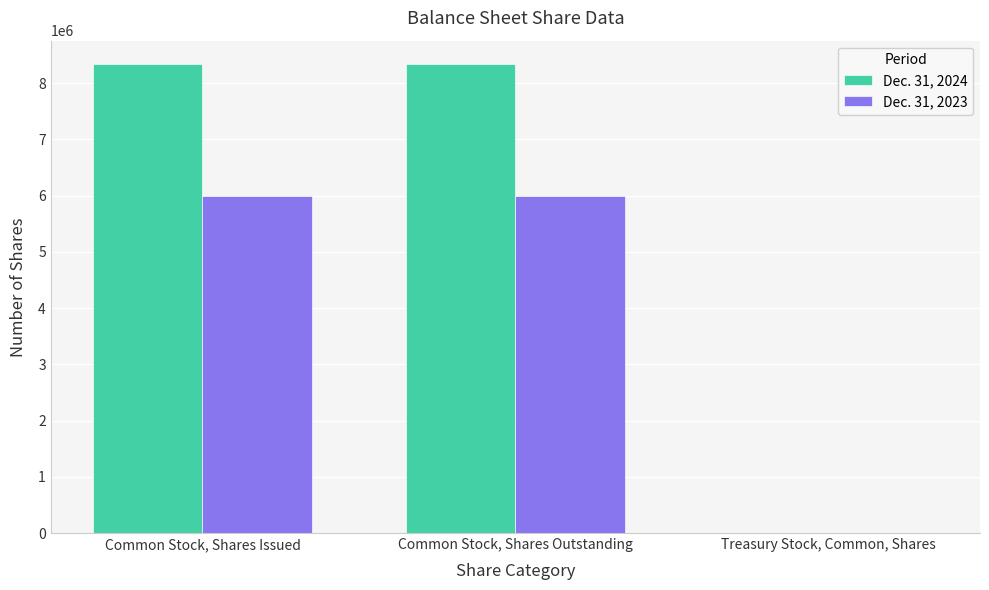

What is the total value across all series at Common Stock, Shares Outstanding?

14332188